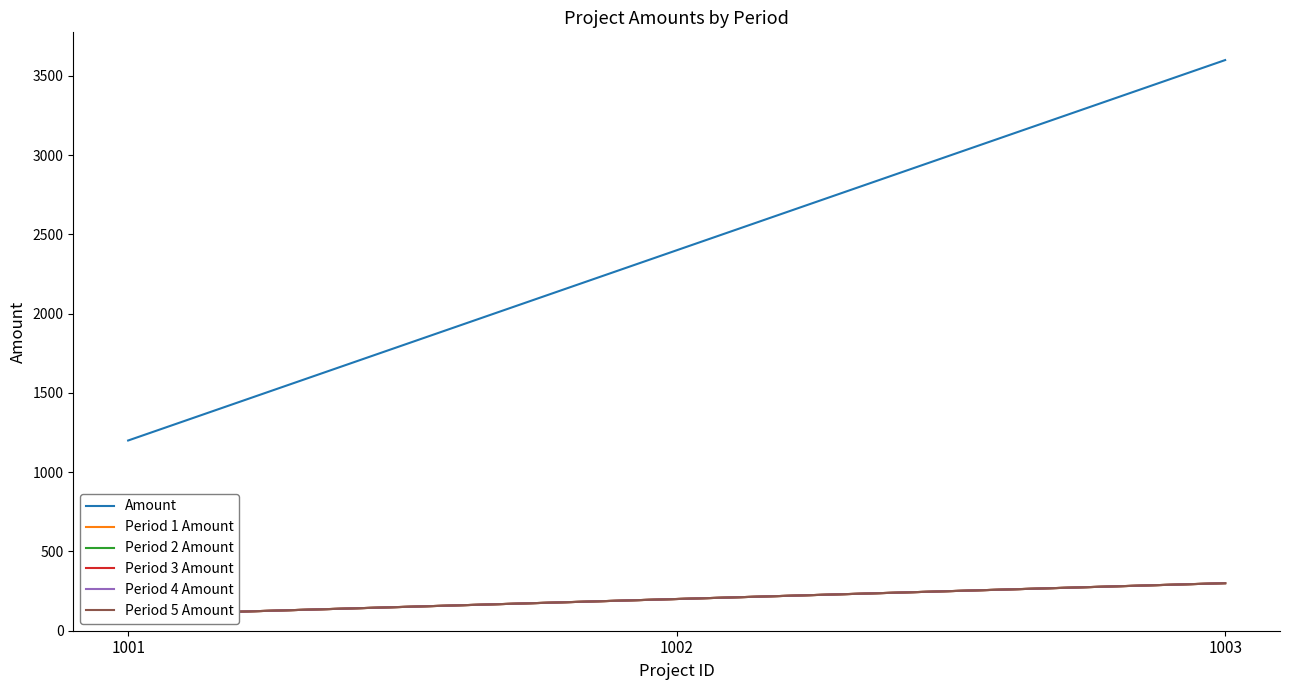

Reading left to right, what are all the values shown in this chart?

Amount: 1001=1200	1002=2400	1003=3600
Period 1 Amount: 1001=100	1002=200	1003=300
Period 2 Amount: 1001=100	1002=200	1003=300
Period 3 Amount: 1001=100	1002=200	1003=300
Period 4 Amount: 1001=100	1002=200	1003=300
Period 5 Amount: 1001=100	1002=200	1003=300